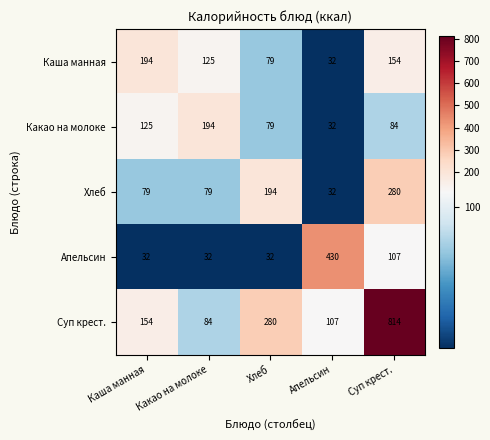

What is the highest value of the Хлеб series?

280